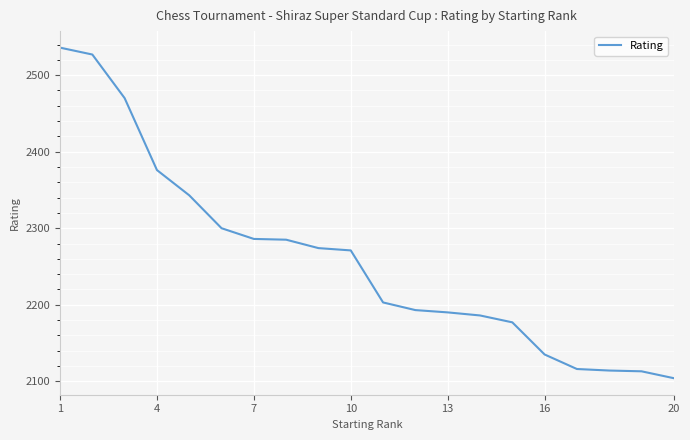

What is the smallest value displayed?

2104